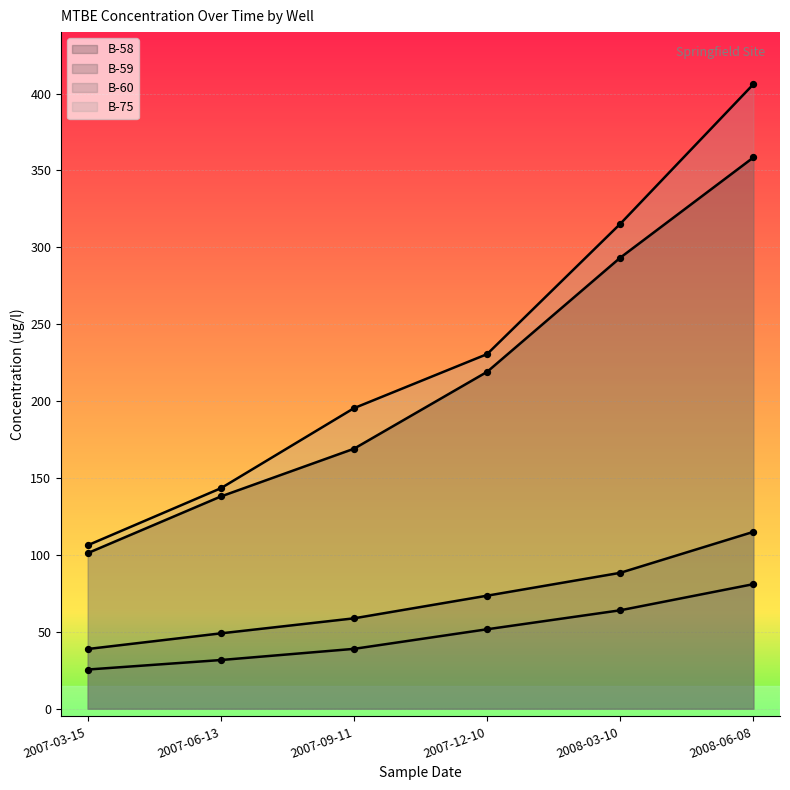

Which series has the largest total across all categories?

B-75